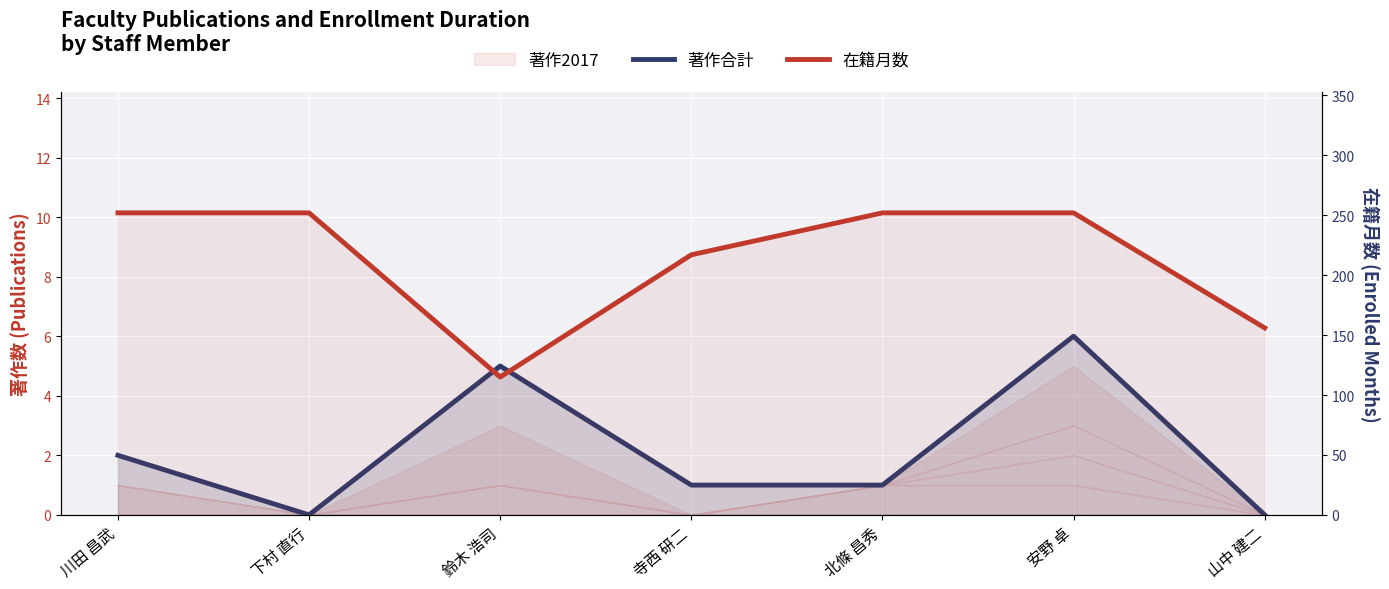

At which category does 在籍月数 reach its first local valley?

鈴木 浩司